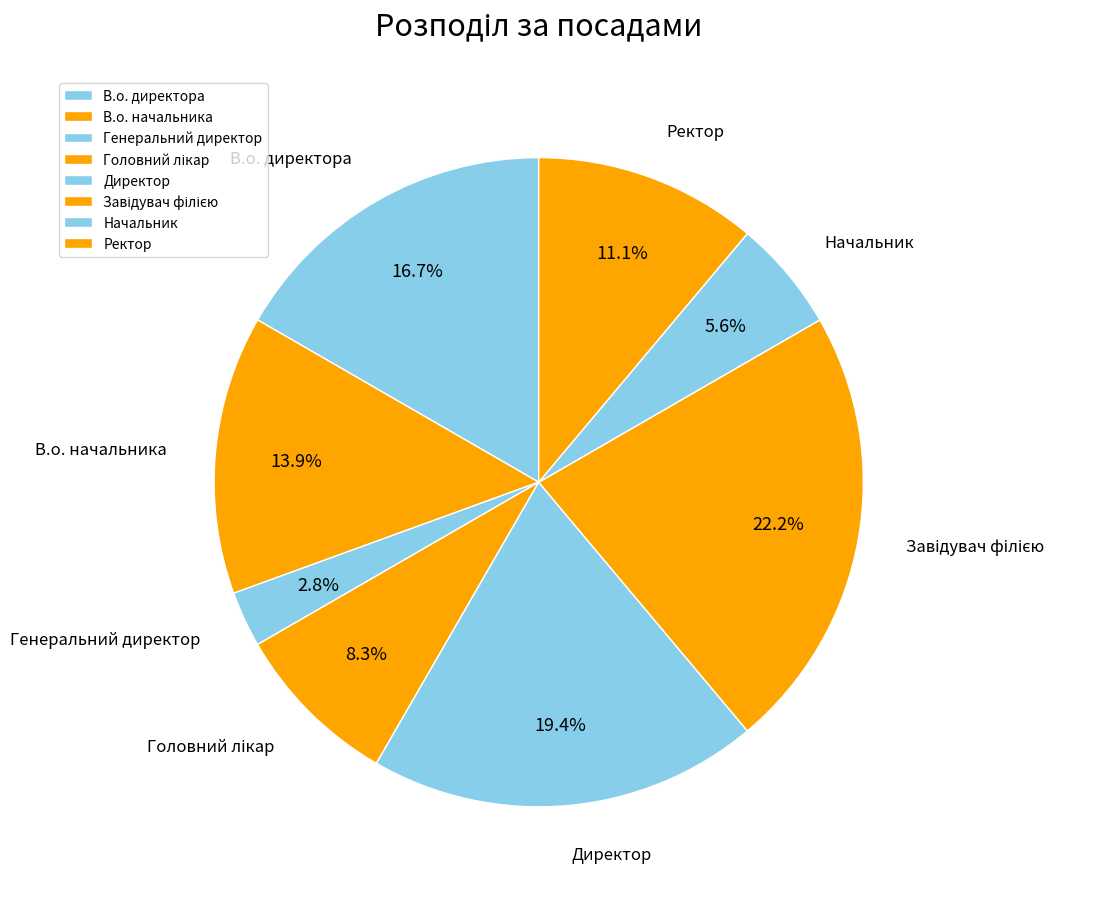

Does Генеральний директор account for over 50% of the chart?

No